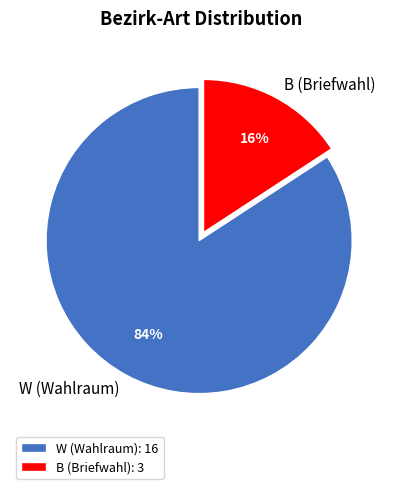

Which category has the smallest portion of the pie?

B (Briefwahl)